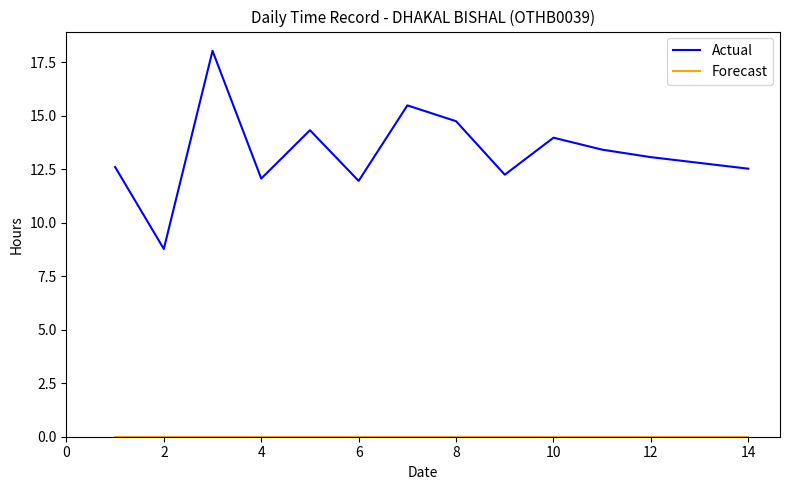

What is the difference between the maximum and minimum values in the Actual series?

9.3